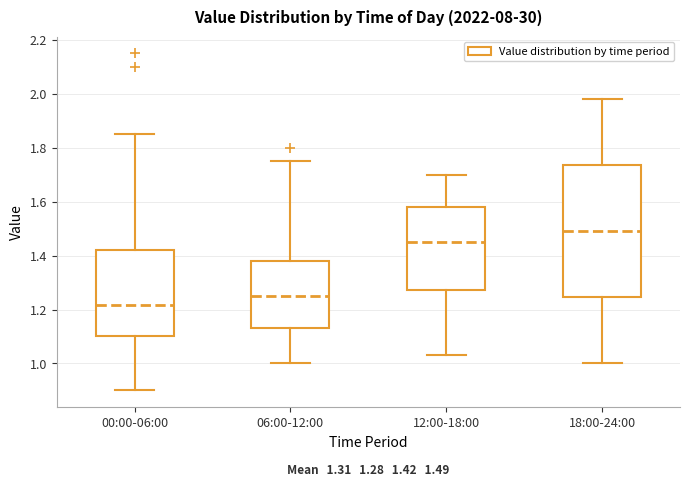

Which box is the tallest, from its lower edge to its upper edge?

18:00-24:00